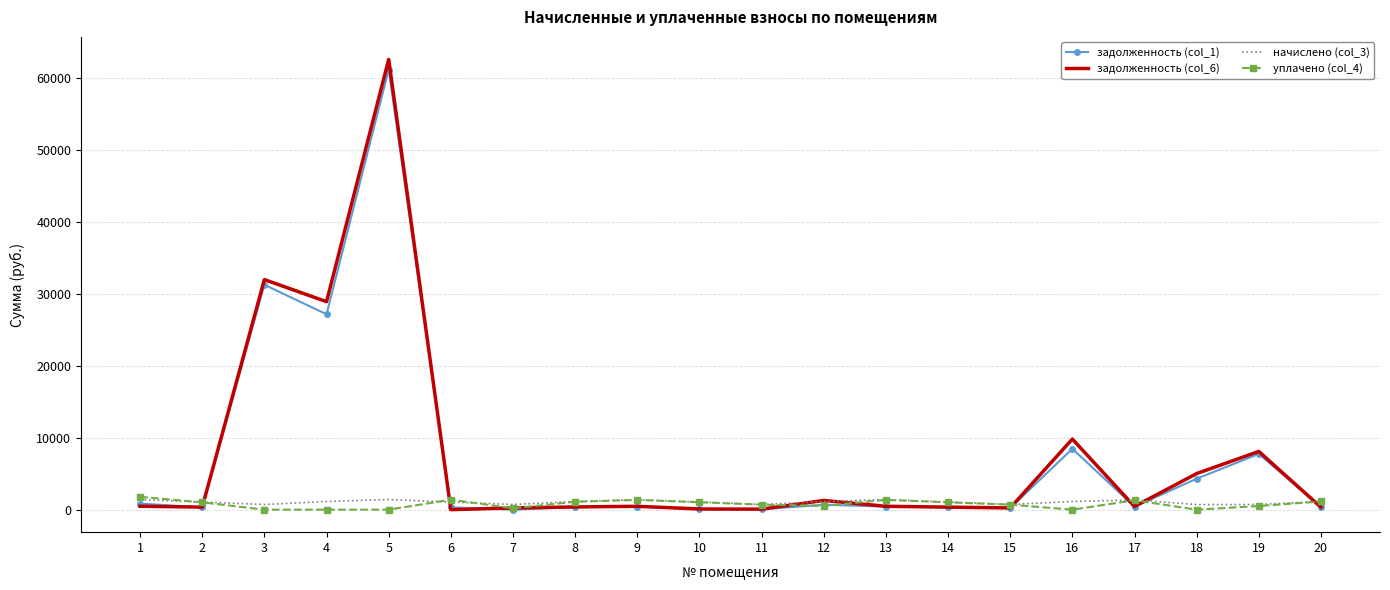

At which category is the sum across all series the highest?

5